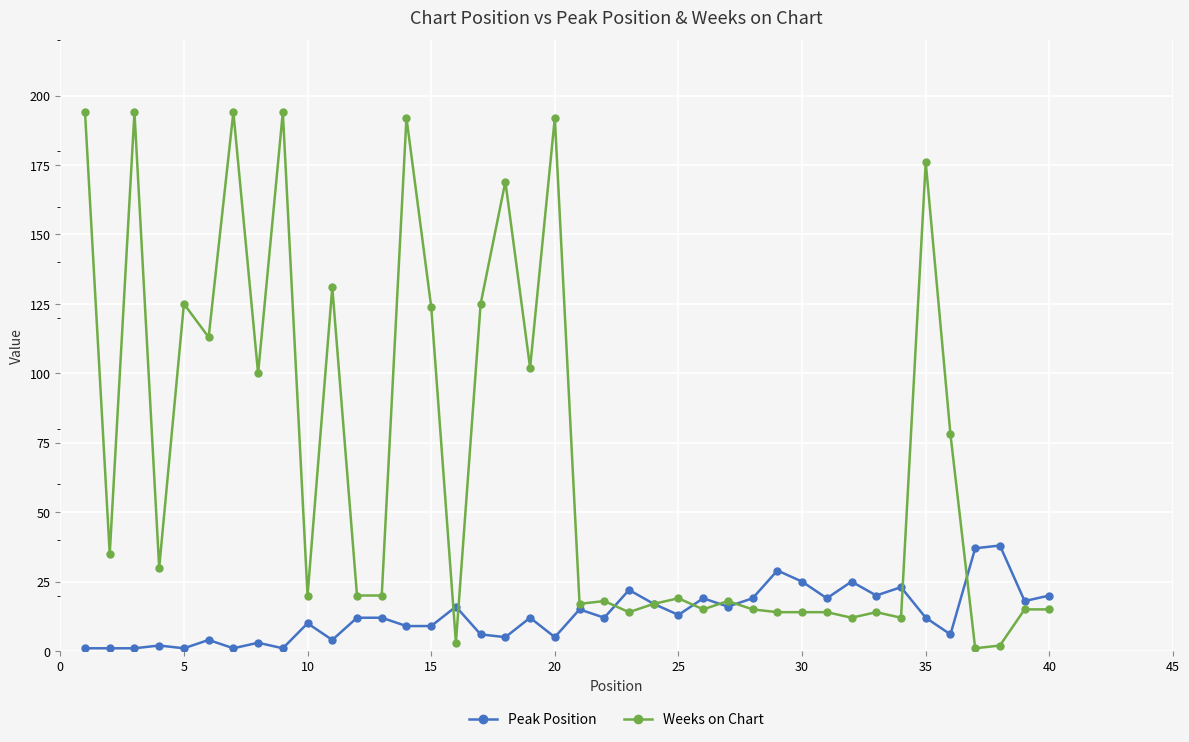

Rank the series by their maximum value, from lowest to highest.

Peak Position, Weeks on Chart